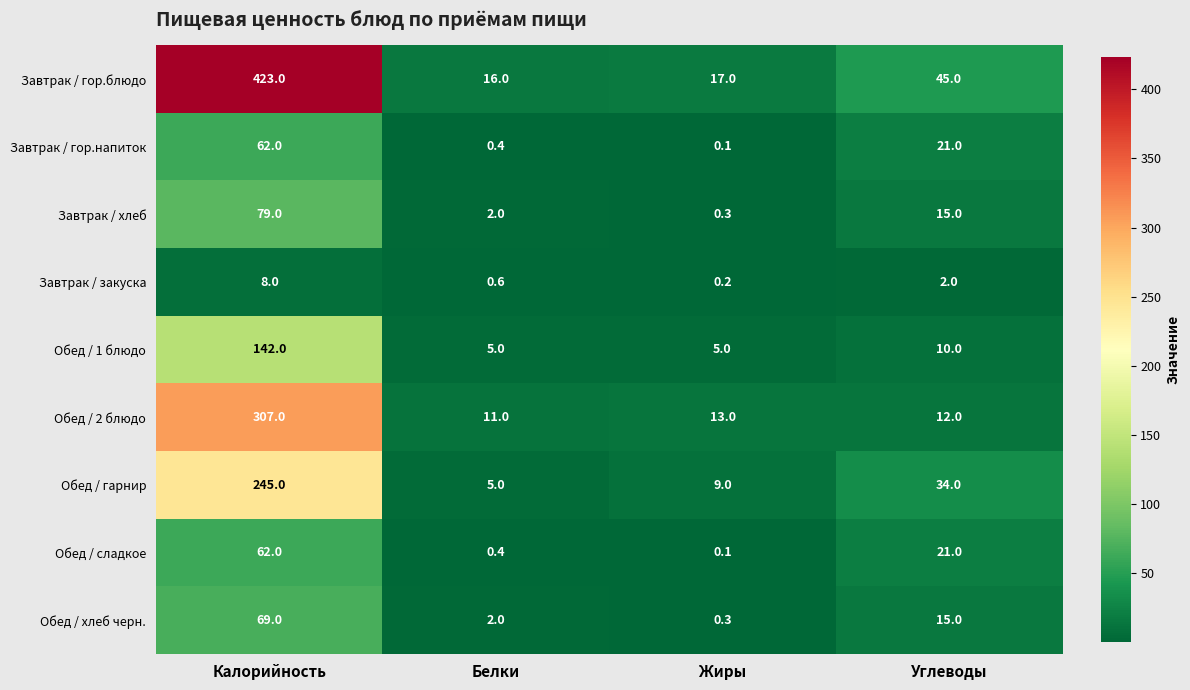

What is the difference between the maximum and minimum values in the Обед / хлеб черн. series?

68.7